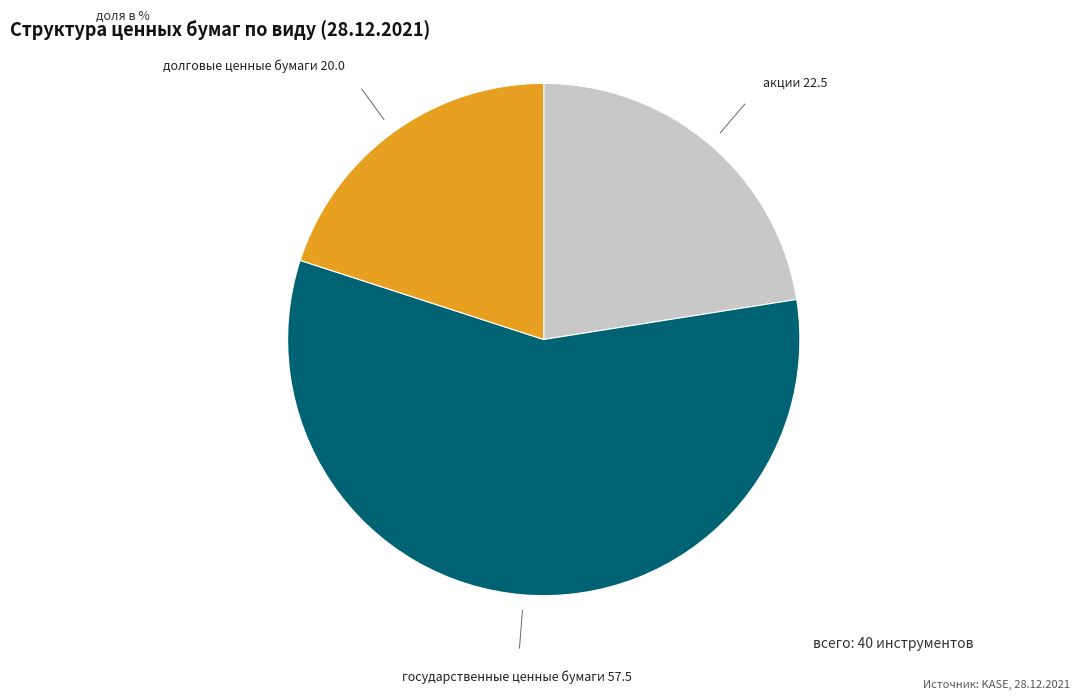

Is there any slice that represents more than half of the pie?

Yes